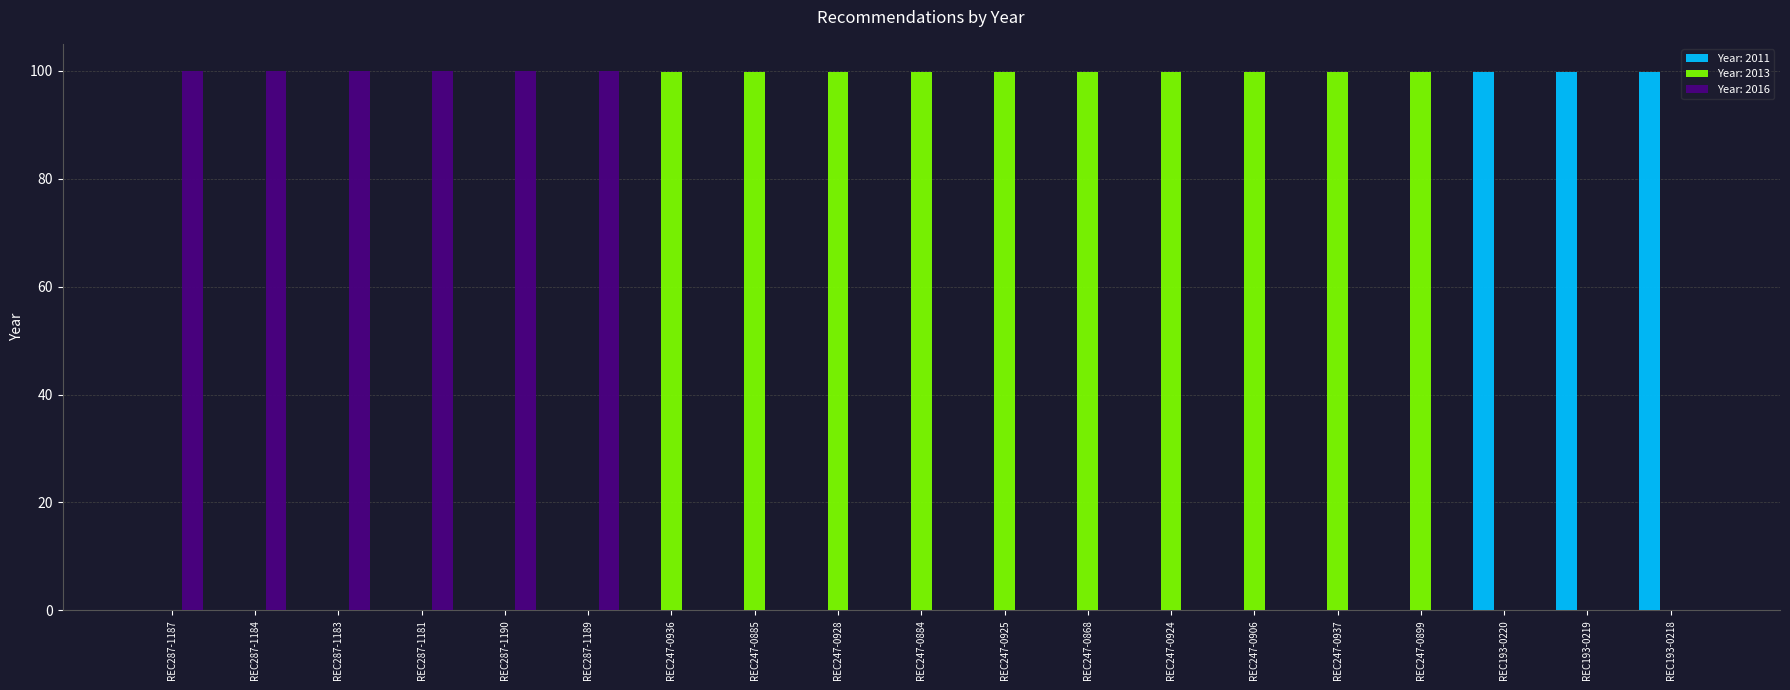

Is it true that Year: 2016 equals 61.7 at REC287-1181?

False